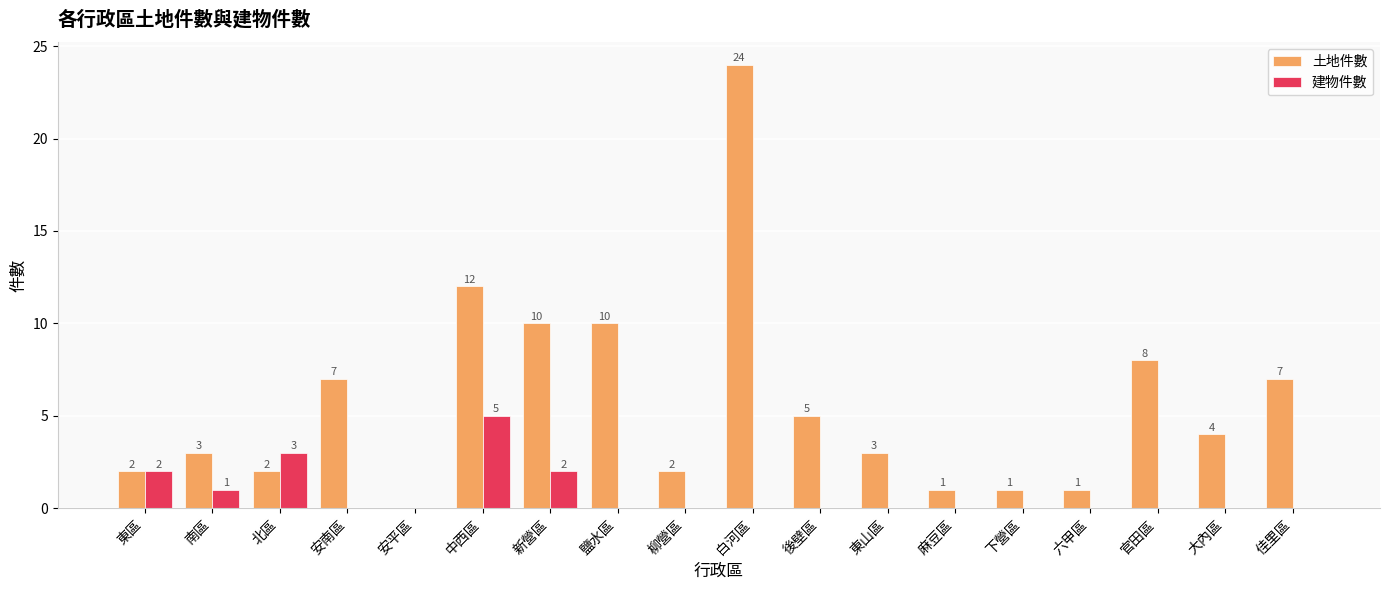

What is the average value of the 土地件數 series?

6